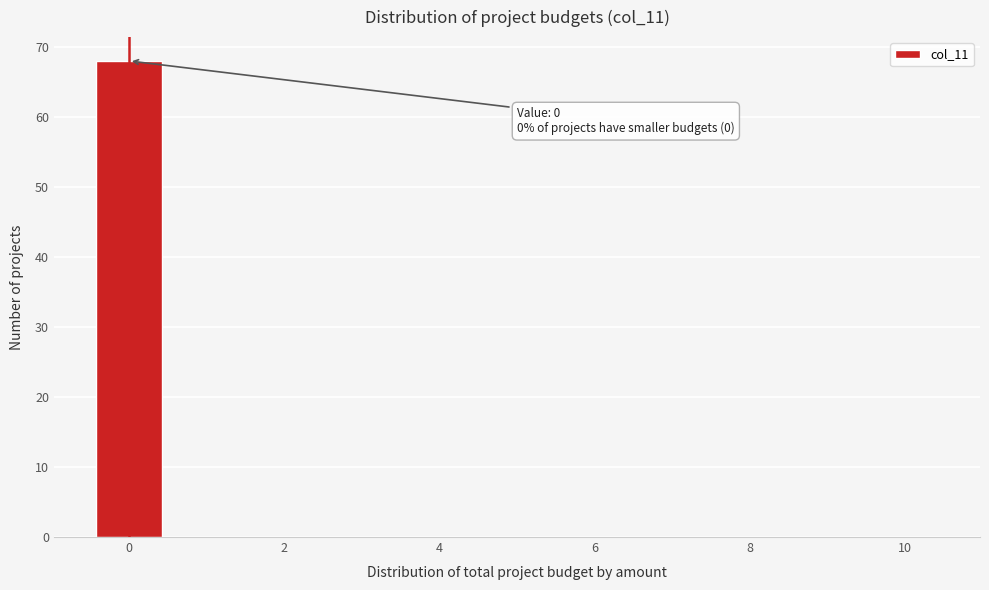

Which range on the x-axis has the tallest bar?

-0.5 to 0.5